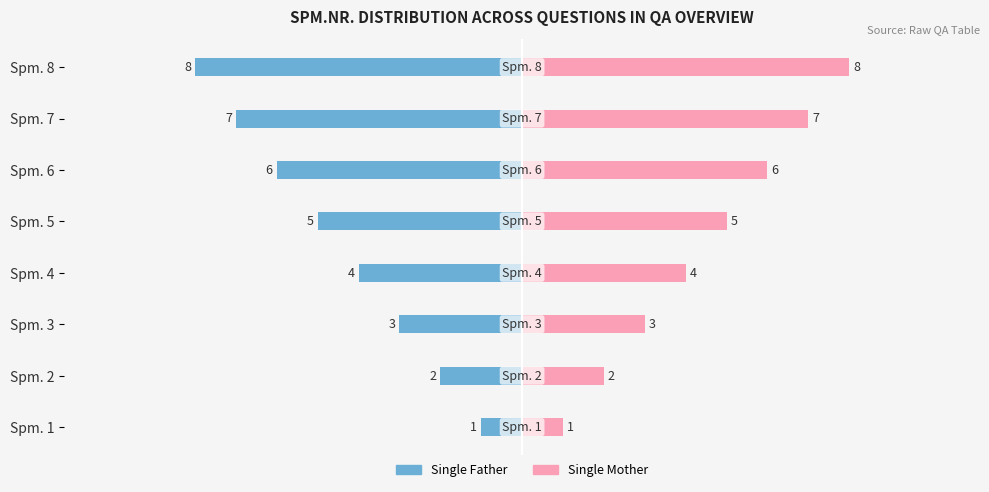

What is the value of the Single Father bar at the 1st from the left?

-1